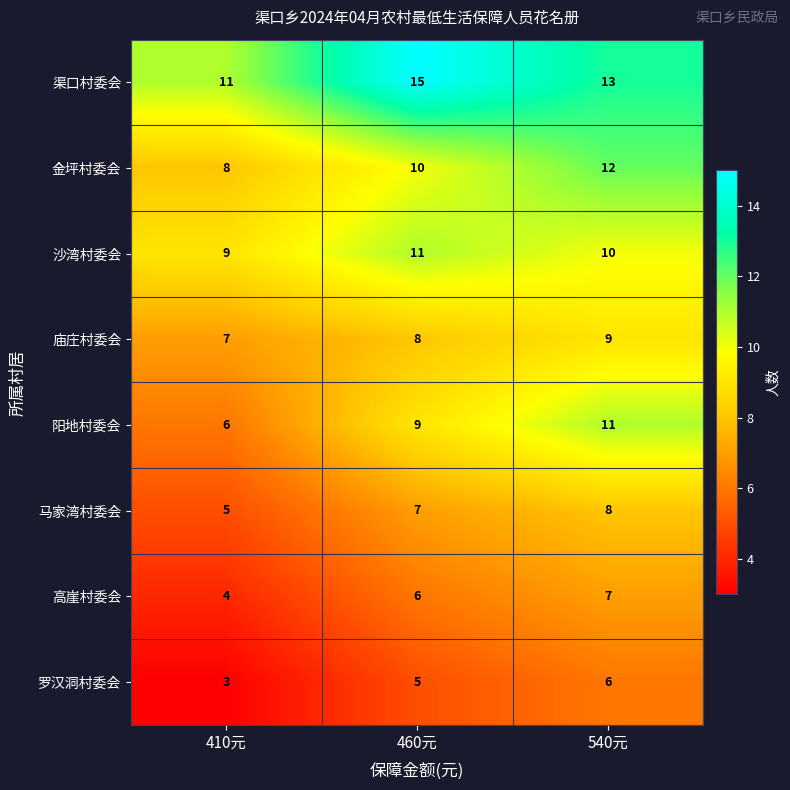

Which series has the largest range (max minus min)?

阳地村委会